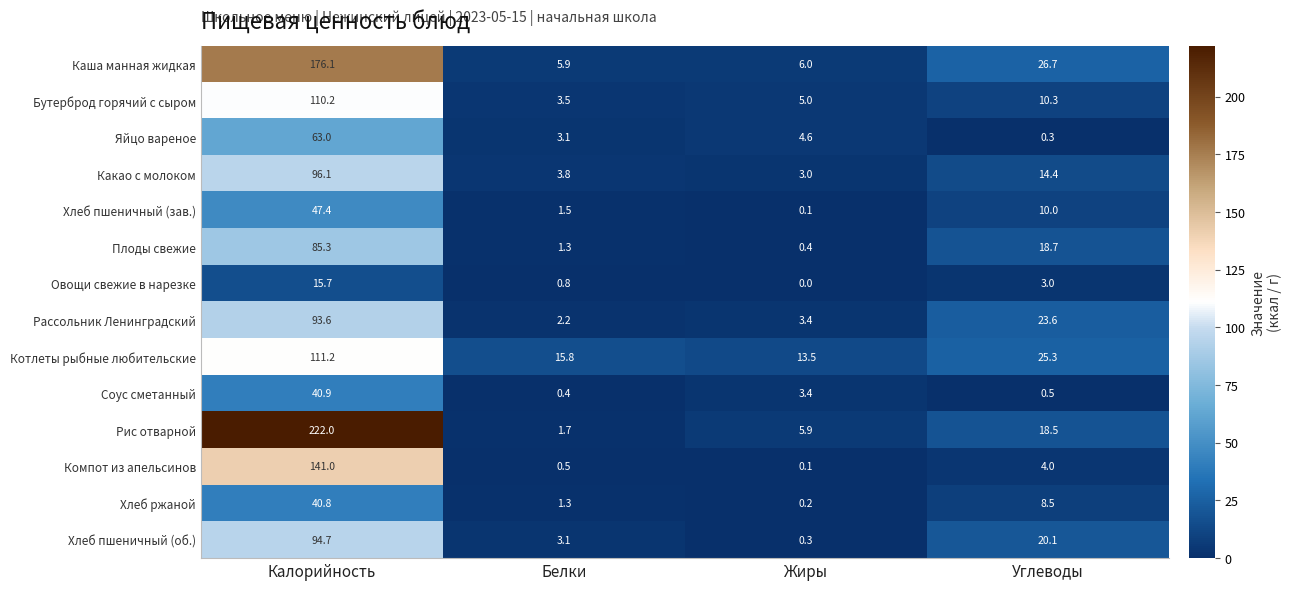

Rank the series by their maximum value, from highest to lowest.

Рис отварной, Каша манная жидкая, Компот из апельсинов, Котлеты рыбные любительские, Бутерброд горячий с сыром, Какао с молоком, Хлеб пшеничный (об.), Рассольник Ленинградский, Плоды свежие, Яйцо вареное, Хлеб пшеничный (зав.), Соус сметанный, Хлеб ржаной, Овощи свежие в нарезке